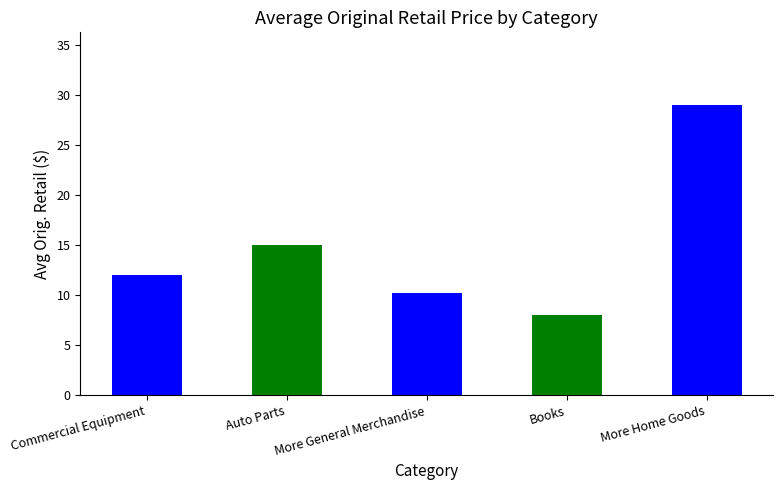

The chart shows a value of 13.8 at More General Merchandise. True or false?

False